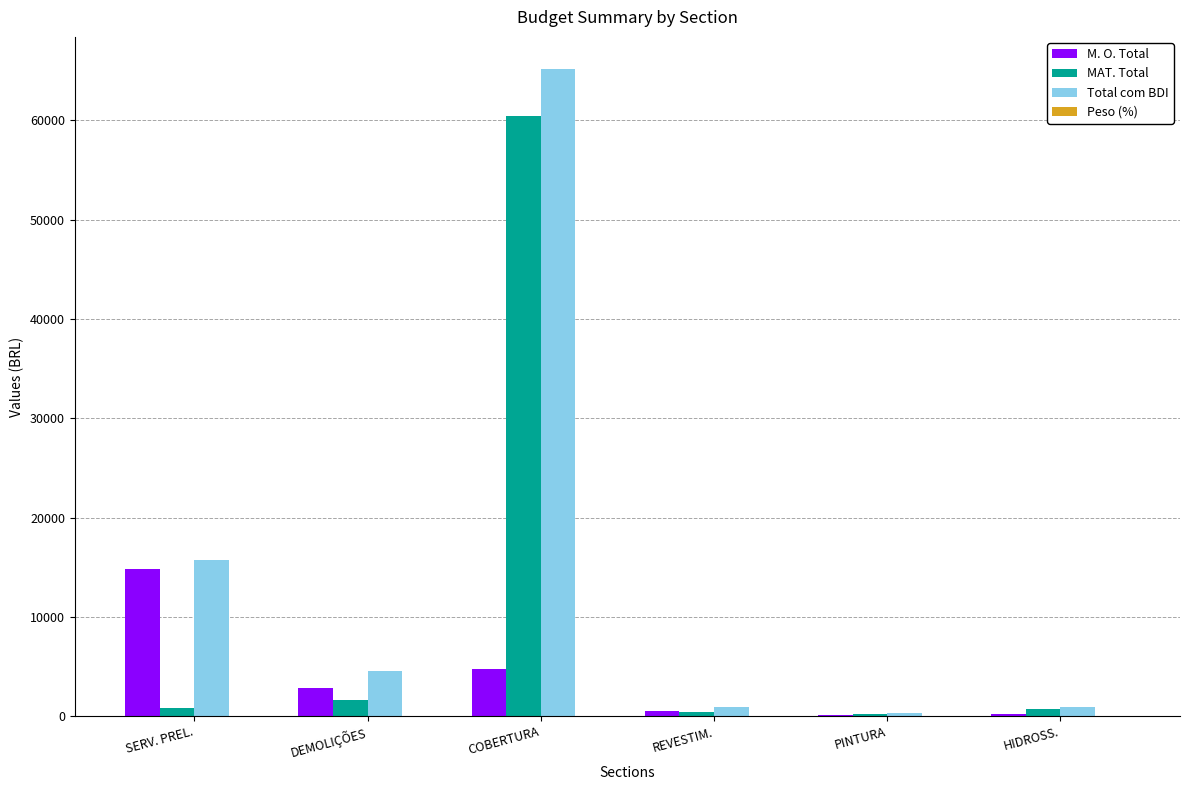

Which category has the highest value across all series?

COBERTURA